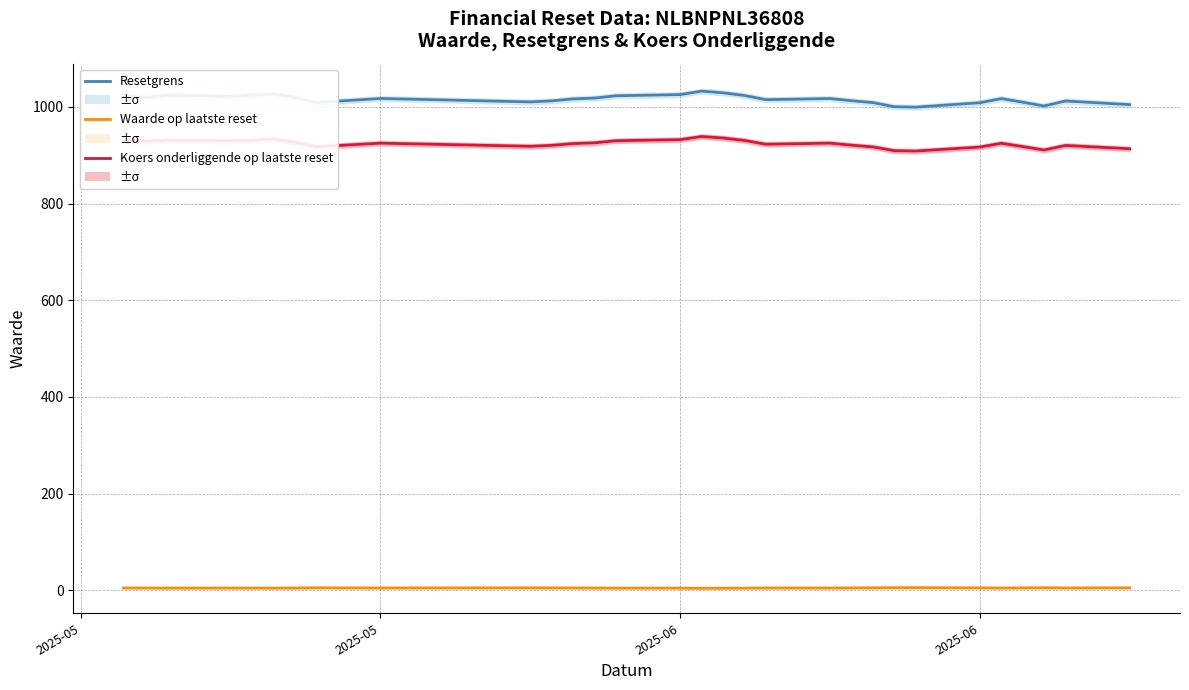

What is the difference between the maximum and minimum values in the Koers onderliggende op laatste reset series?

30.1